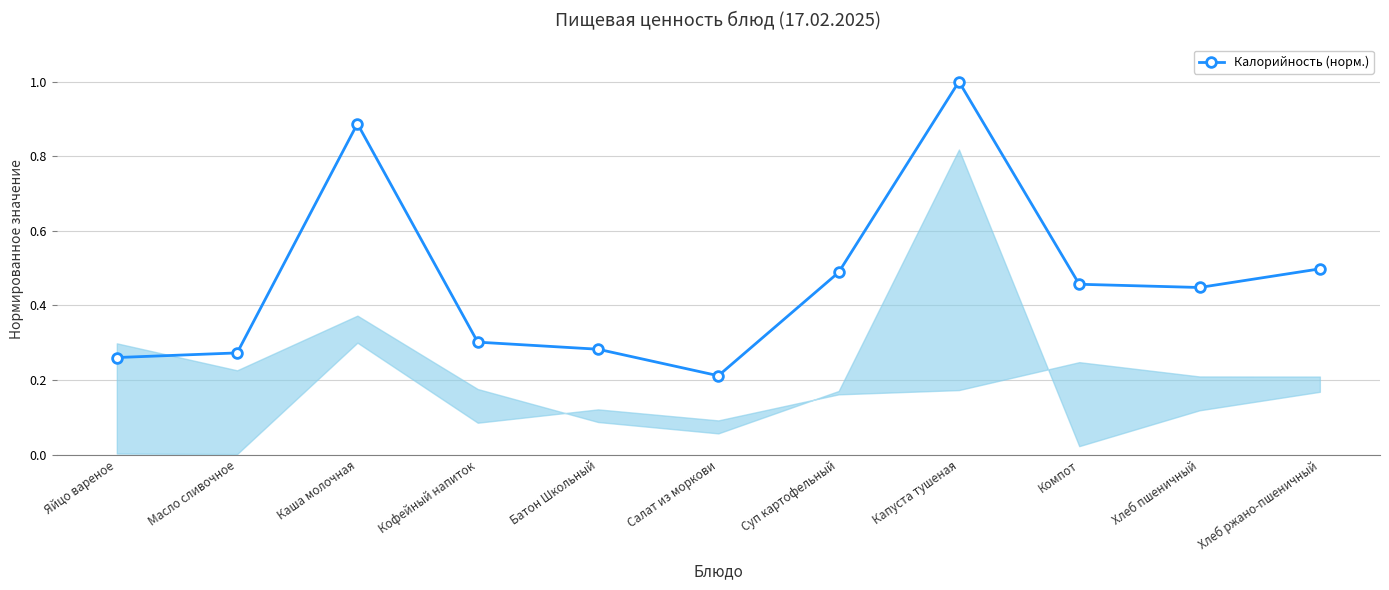

True or false: the data shows 0.3 at Яйцо вареное.

True